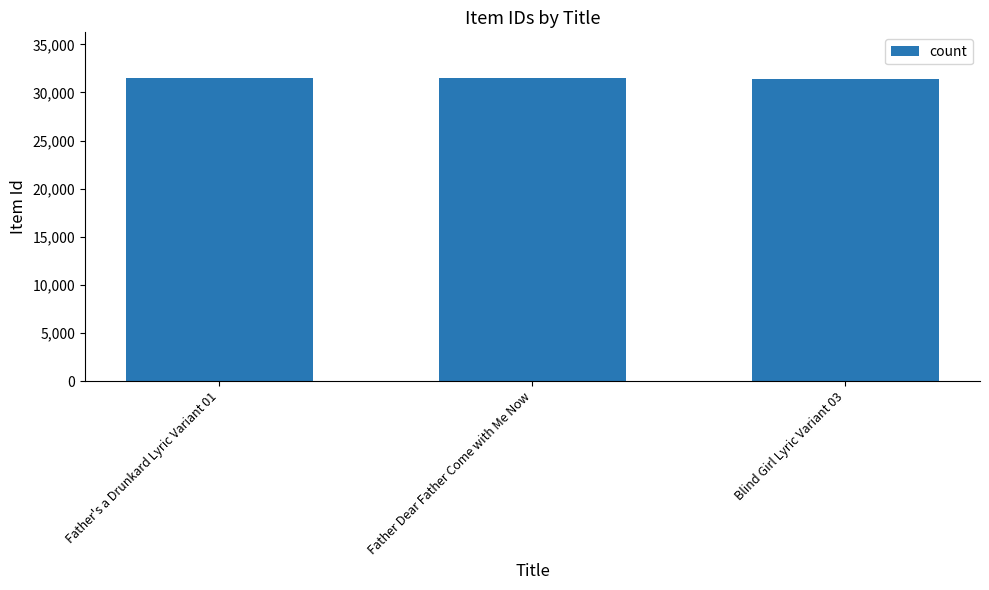

What is the approximate value at Father Dear Father Come with Me Now?

31522